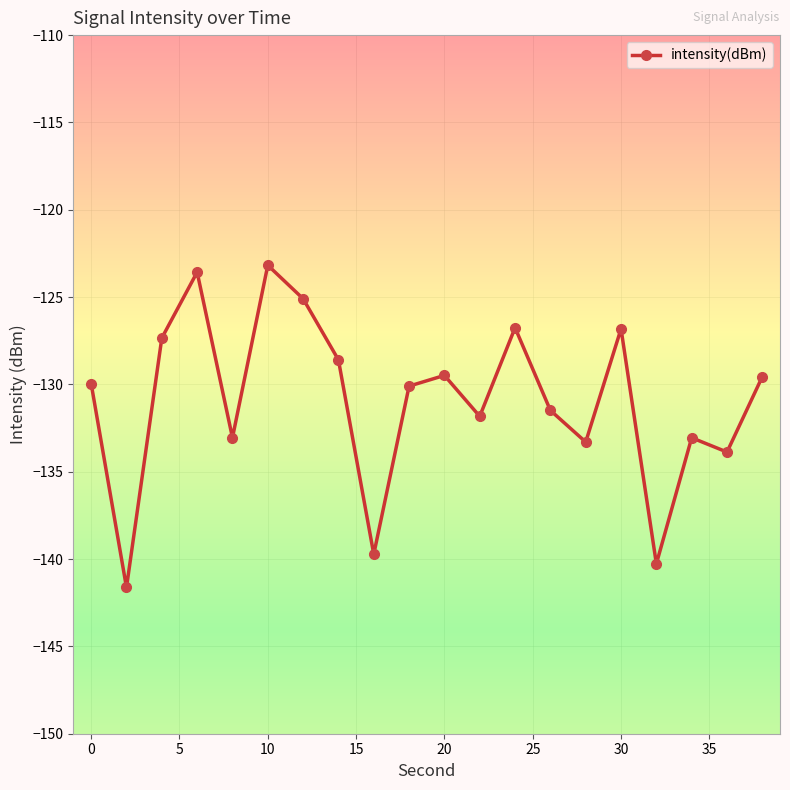

What is the sum of all values?

-2618.7